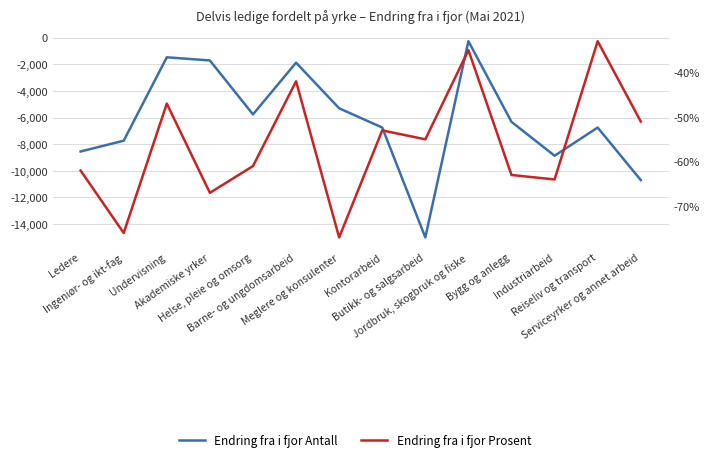

At which category is the sum across all series the highest?

Jordbruk, skogbruk og fiske